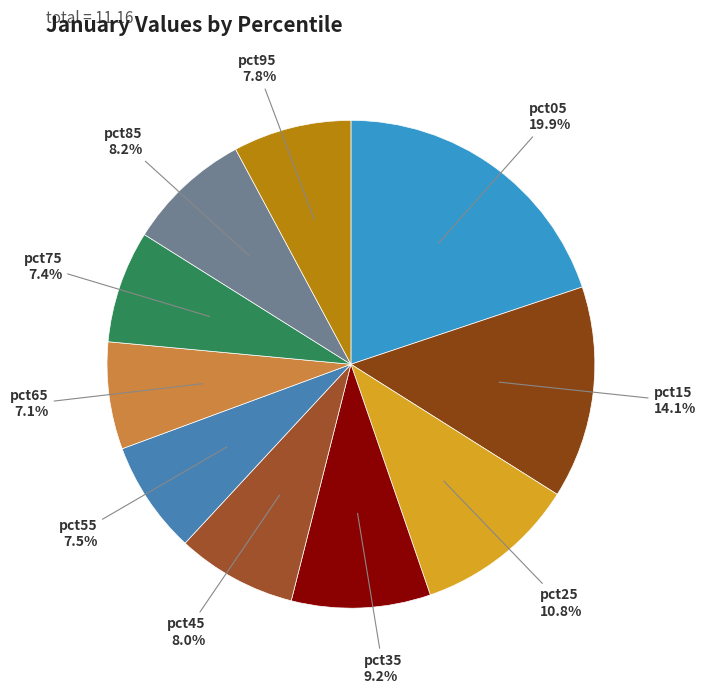

Which has a higher value, pct95 or pct05?

pct05